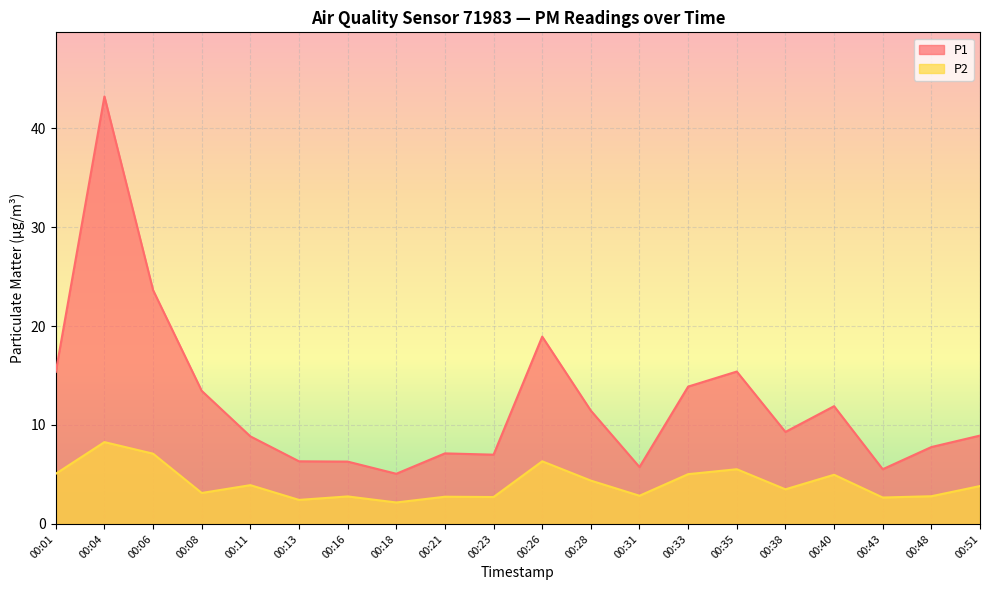

What is the difference between the highest and lowest values at 00:23?

4.3